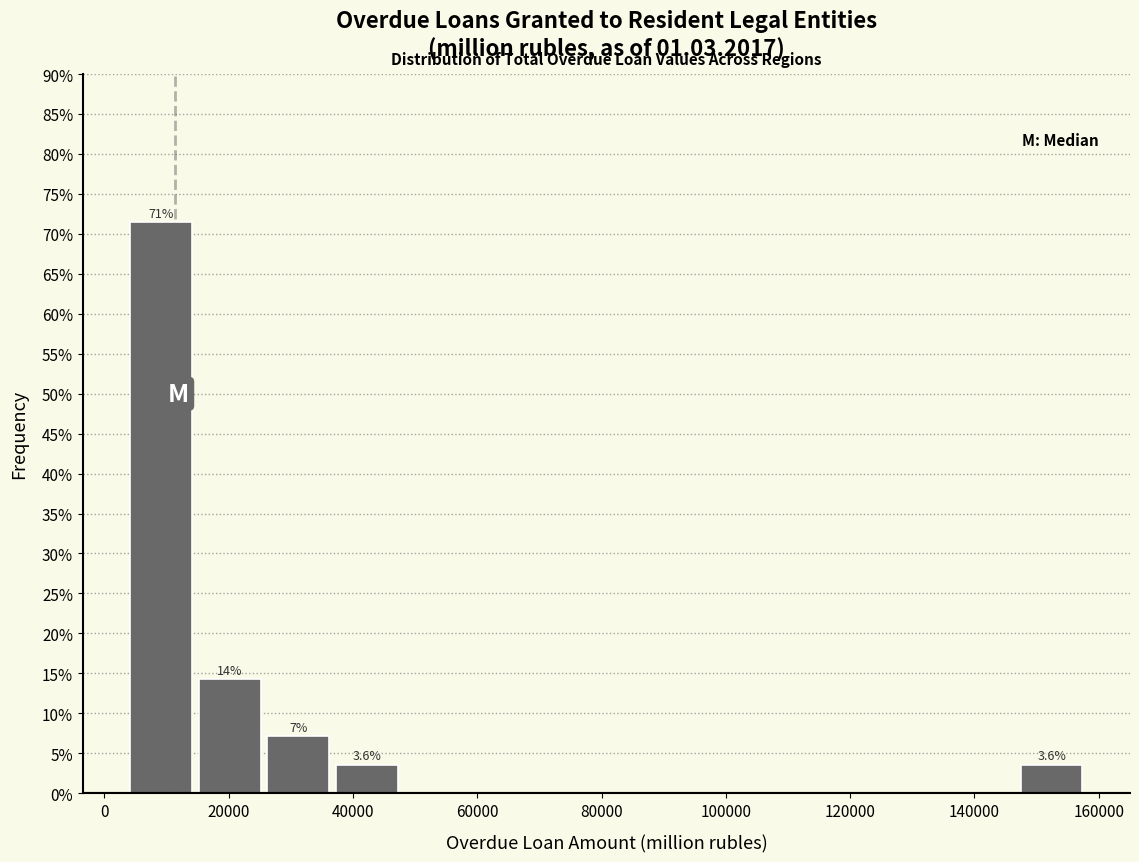

Which range on the x-axis has the tallest bar?

4000 to 16000